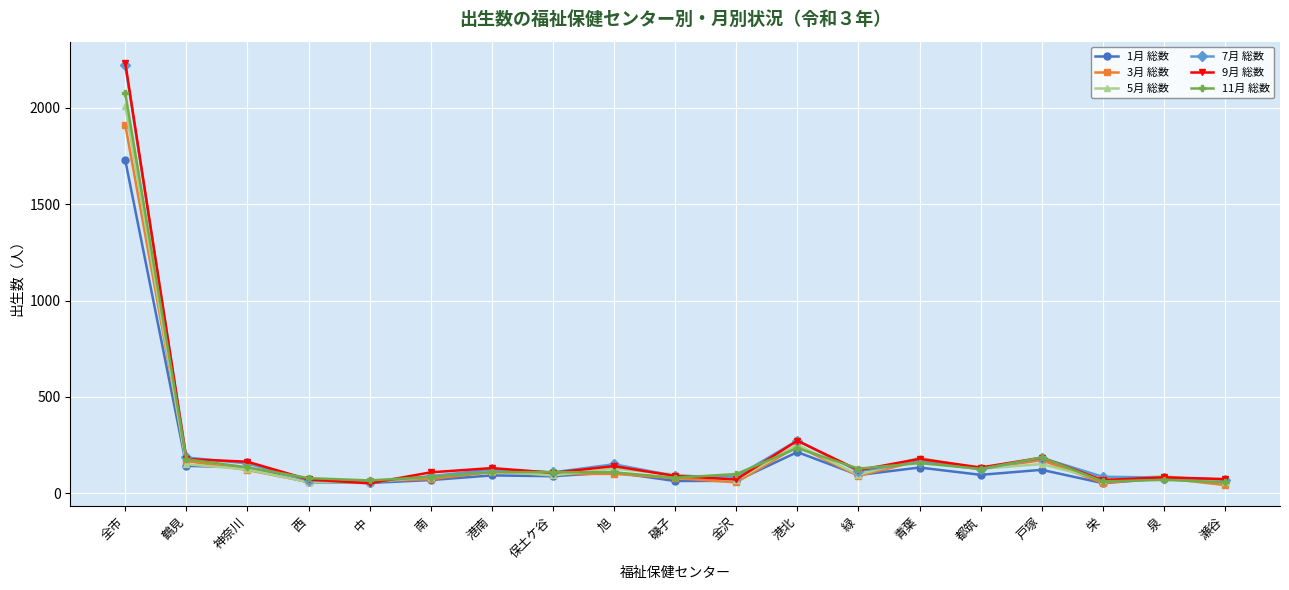

Which series has the largest range (max minus min)?

9月 総数